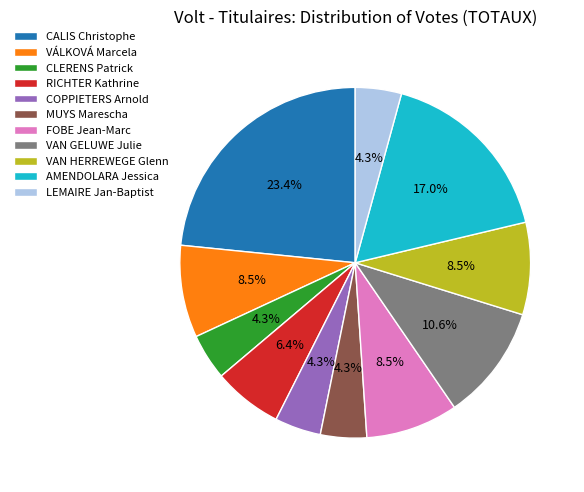

What percentage is NOT represented by VAN HERREWEGE Glenn?

91.5%